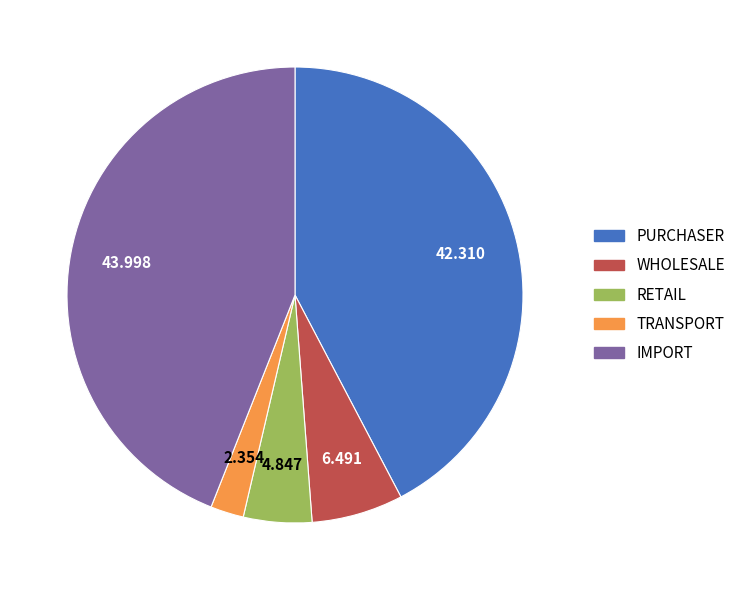

How many slices are in this pie chart?

5